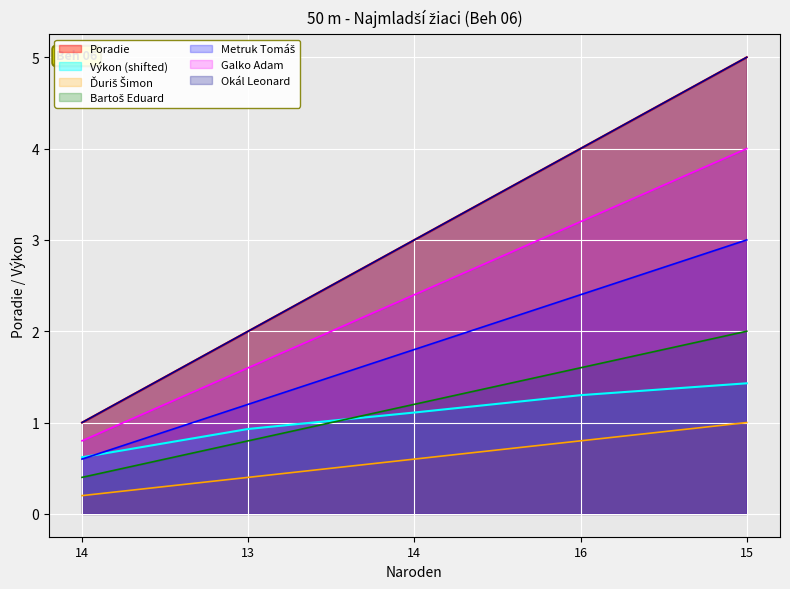

Where is Poradie nearest to the value 3?

14